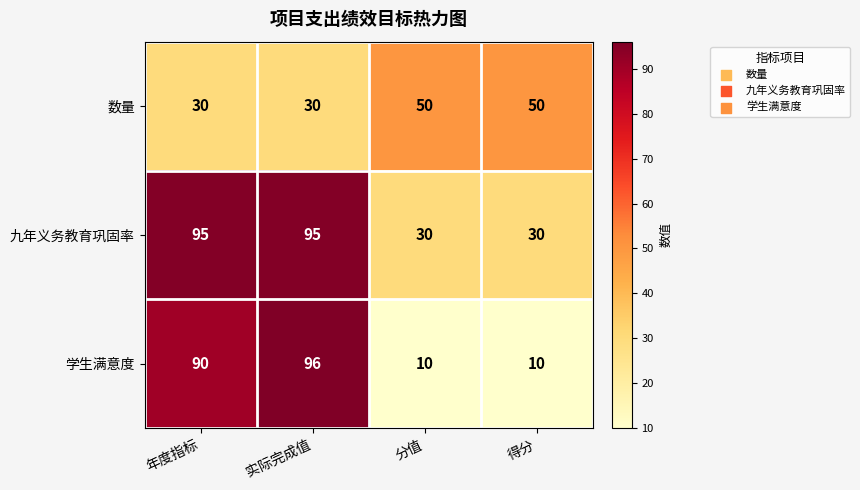

Reading left to right, extract all data points from this chart.

数量: 30	30	50	50
九年义务教育巩固率: 95	95	30	30
学生满意度: 90	96	10	10